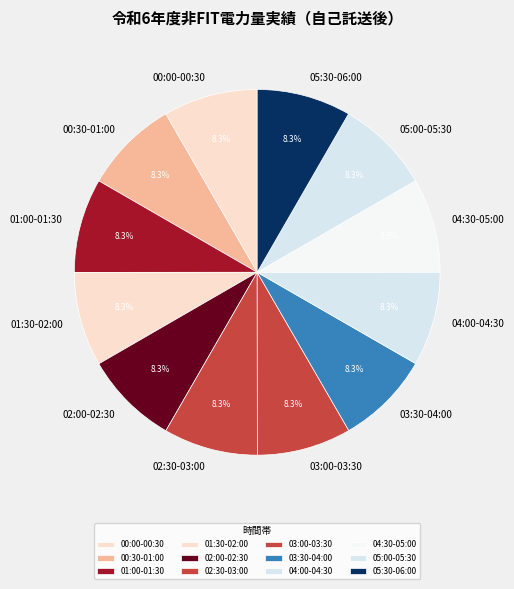

The 01:00-01:30 slice represents 1% of the pie. True or false?

False